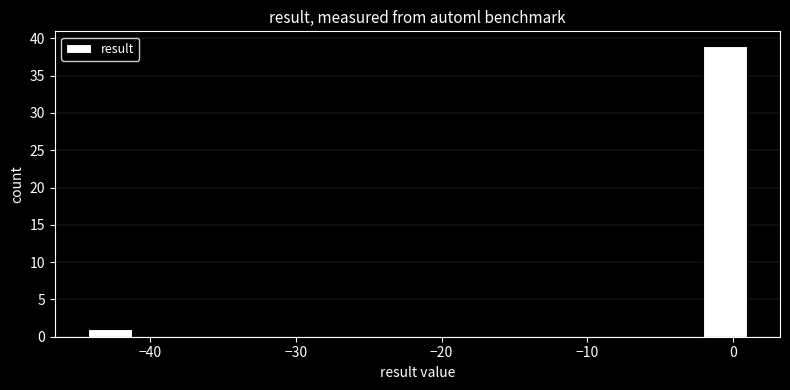

Around what value on the x-axis is the tallest bar? Give the approximate position of its centre, as read against the axis.

-1